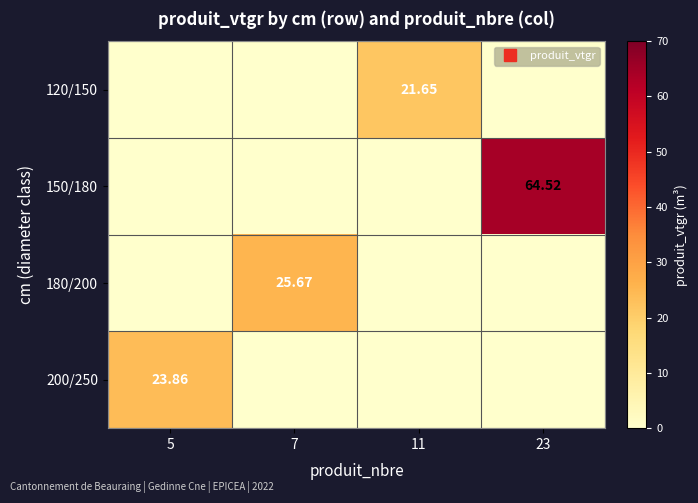

Which label corresponds to the smallest value in the chart?

5